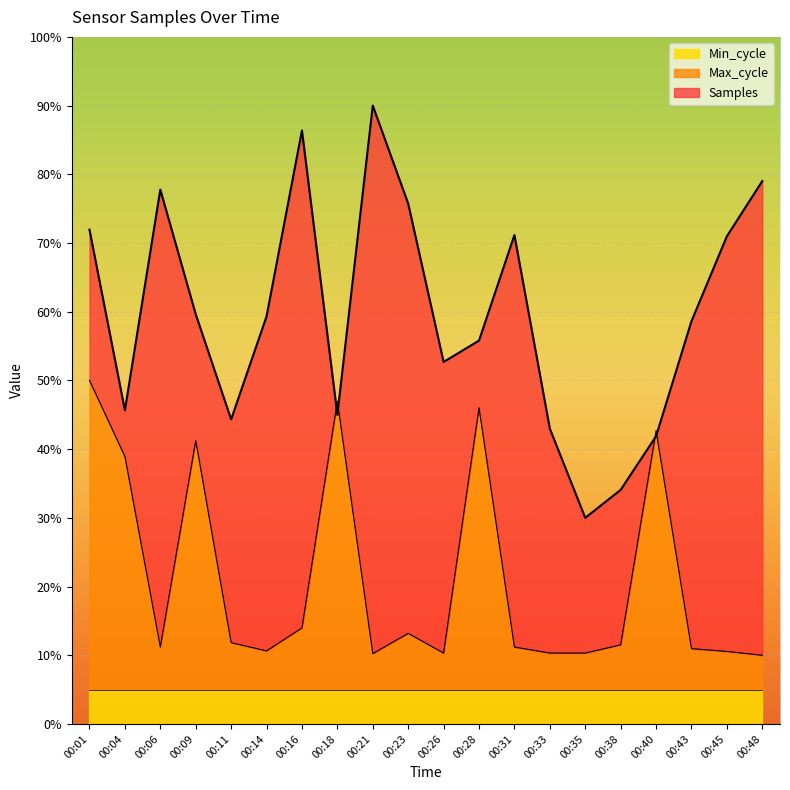

Where do Samples and Max_cycle first cross each other?

00:16 and 00:18